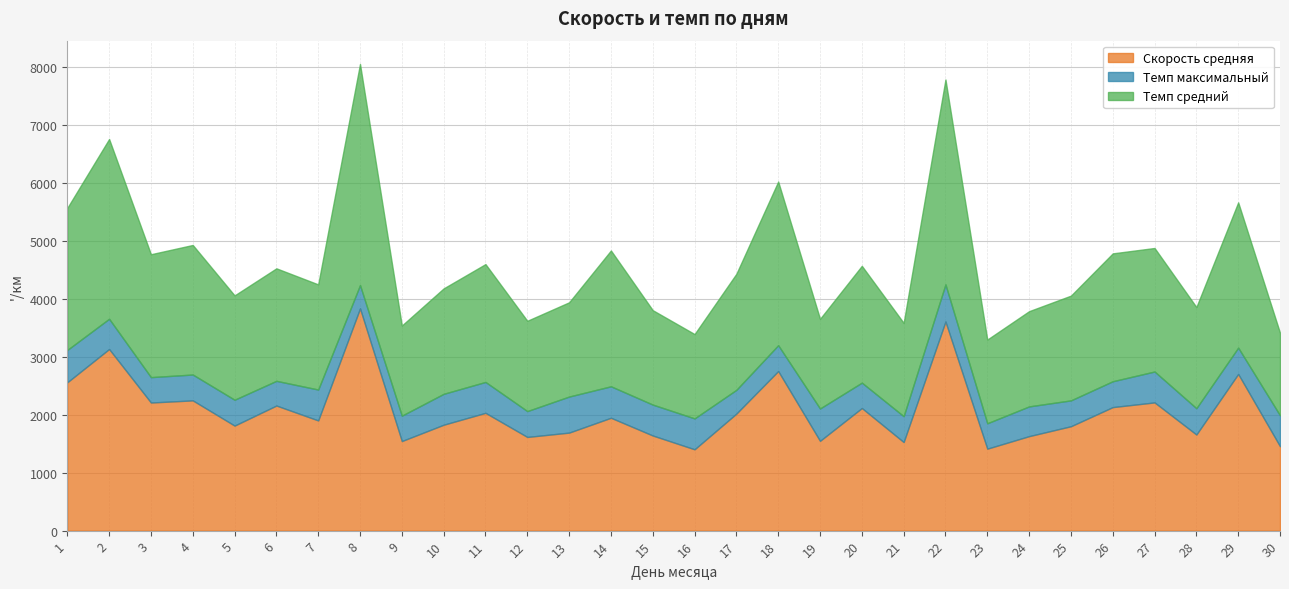

What is the total value across all series at 5?

4058